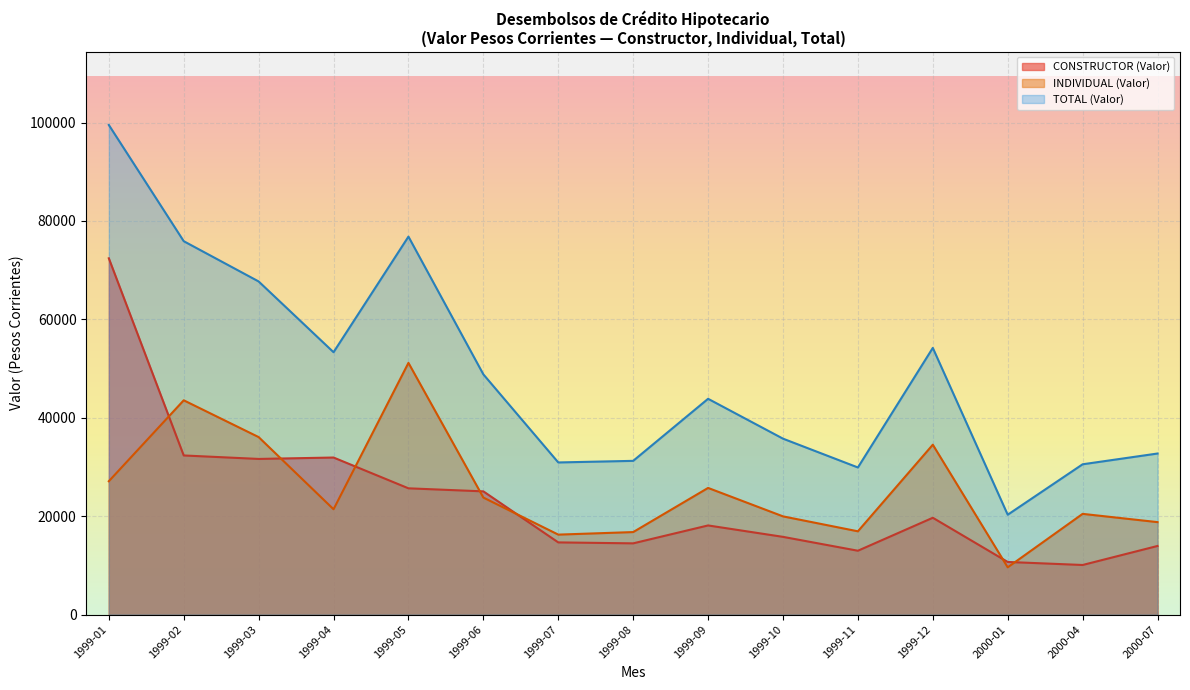

At which category is the sum across all series the highest?

1999-01